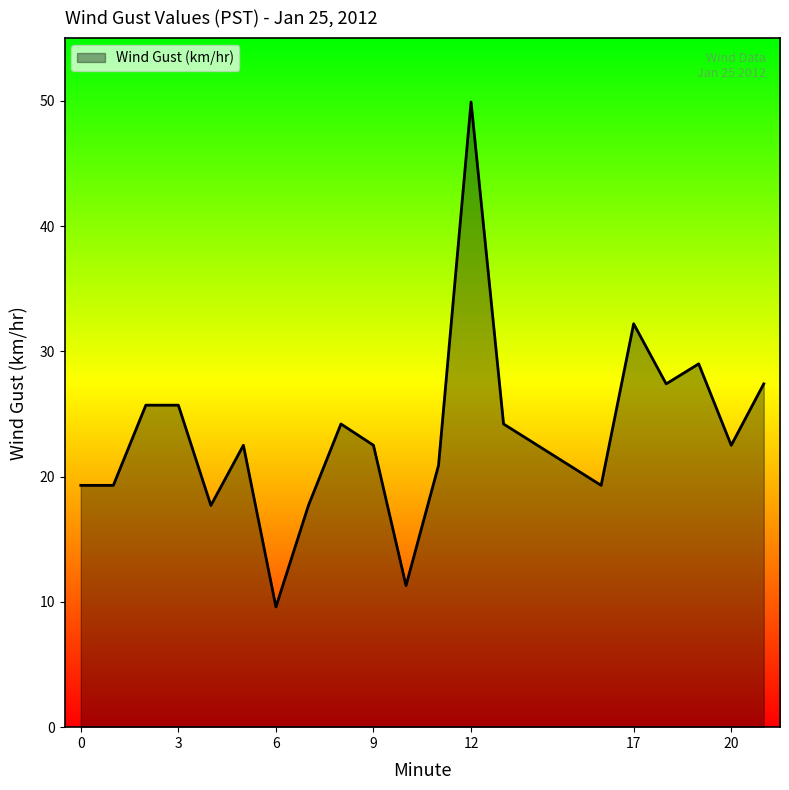

What is the greatest value displayed?

49.9